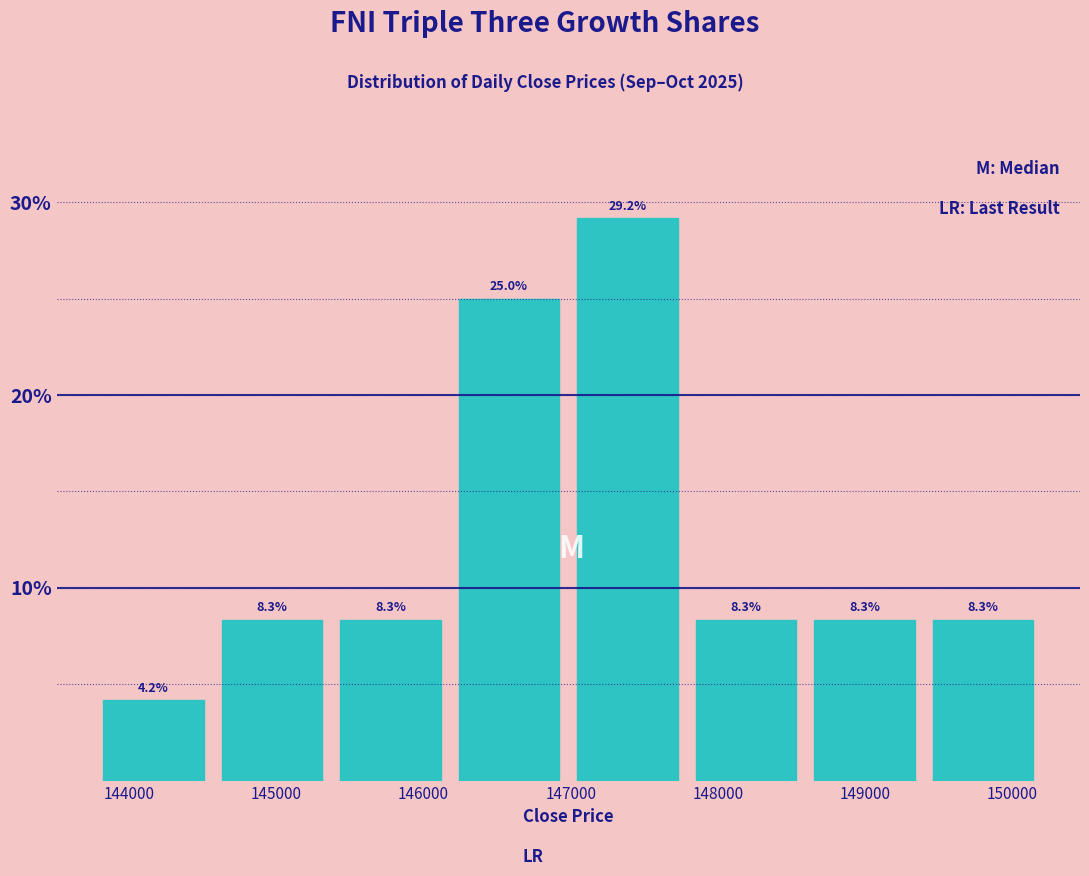

Reading left to right, transcribe this chart: for each bar, give the range it covers on the x-axis and its height. The bar edges are not printed on the chart, so give them approximately, as read against the axis.

143800 to 144600: 4.2
144600 to 145400: 8.3
145400 to 146200: 8.3
146200 to 147000: 25.0
147000 to 147800: 29.2
147800 to 148600: 8.3
148600 to 149400: 8.3
149400 to 150200: 8.3